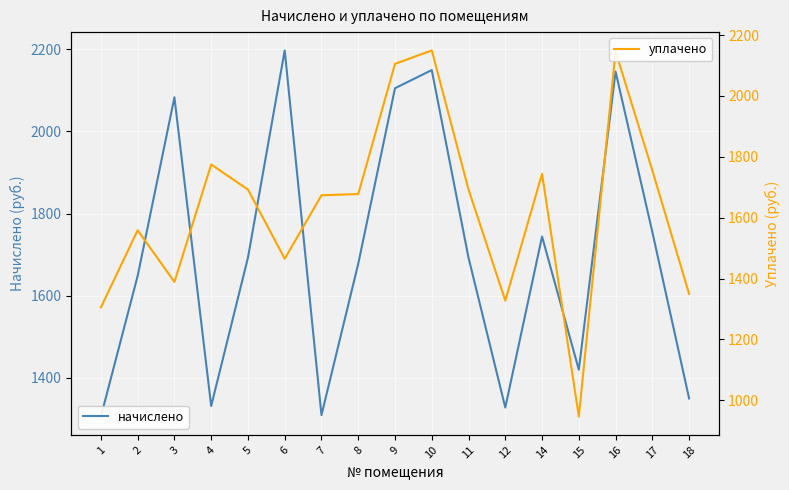

Which series has the largest total across all categories?

начислено